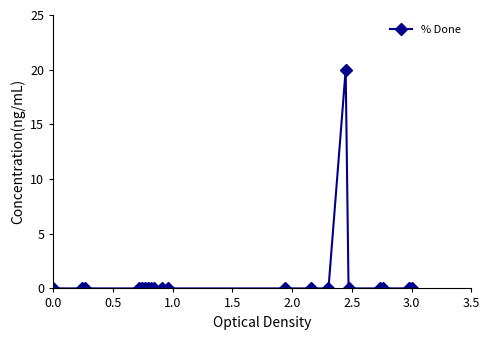

What is the maximum value shown in the chart?

20